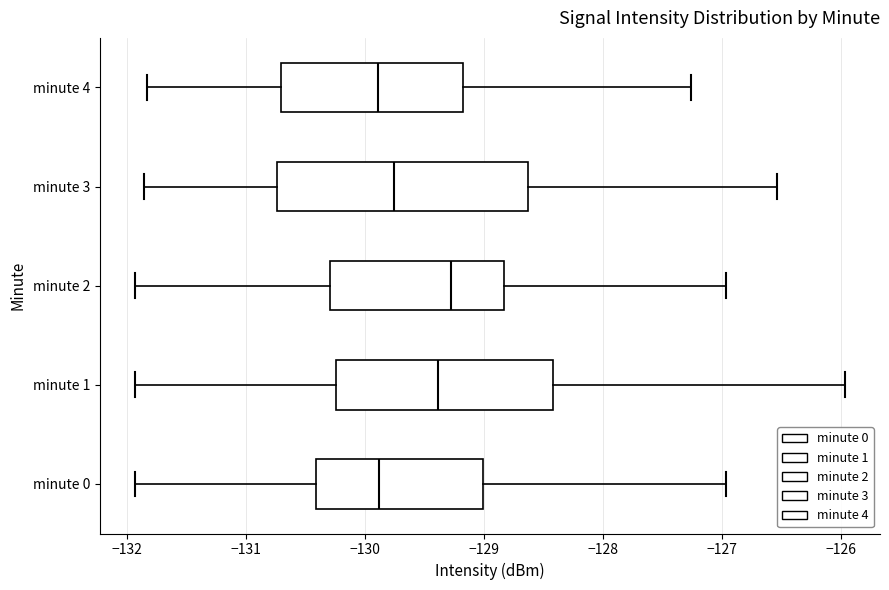

Where is the left edge of the box for minute 1 on the x-axis? The values are not printed on the chart, so give them approximately, as read against the axis.

-130.2